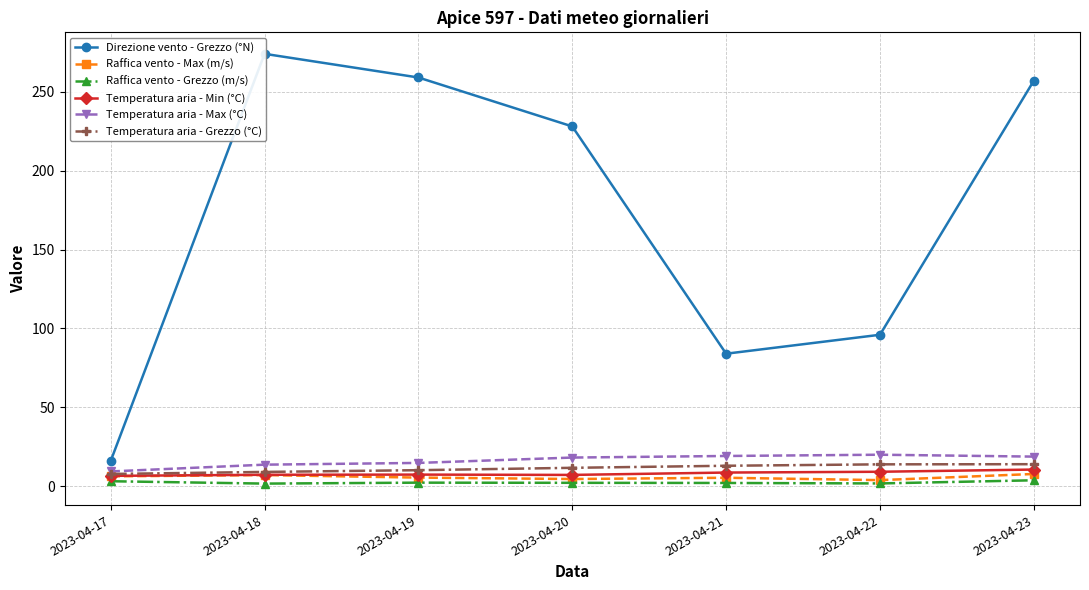

At which label is Temperatura aria - Max (°C) closest to 14?

2023-04-18